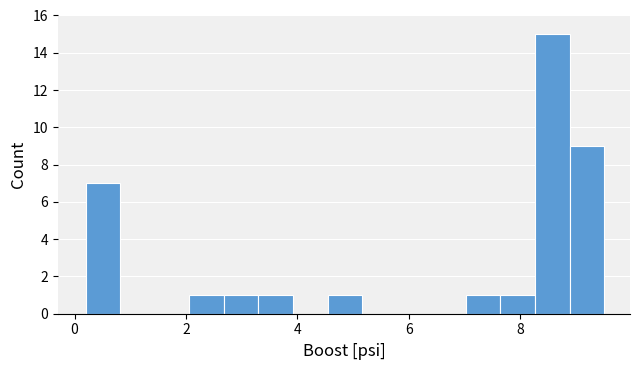

Read against the x-axis, roughly where is the centre of the tallest bar?

8.6